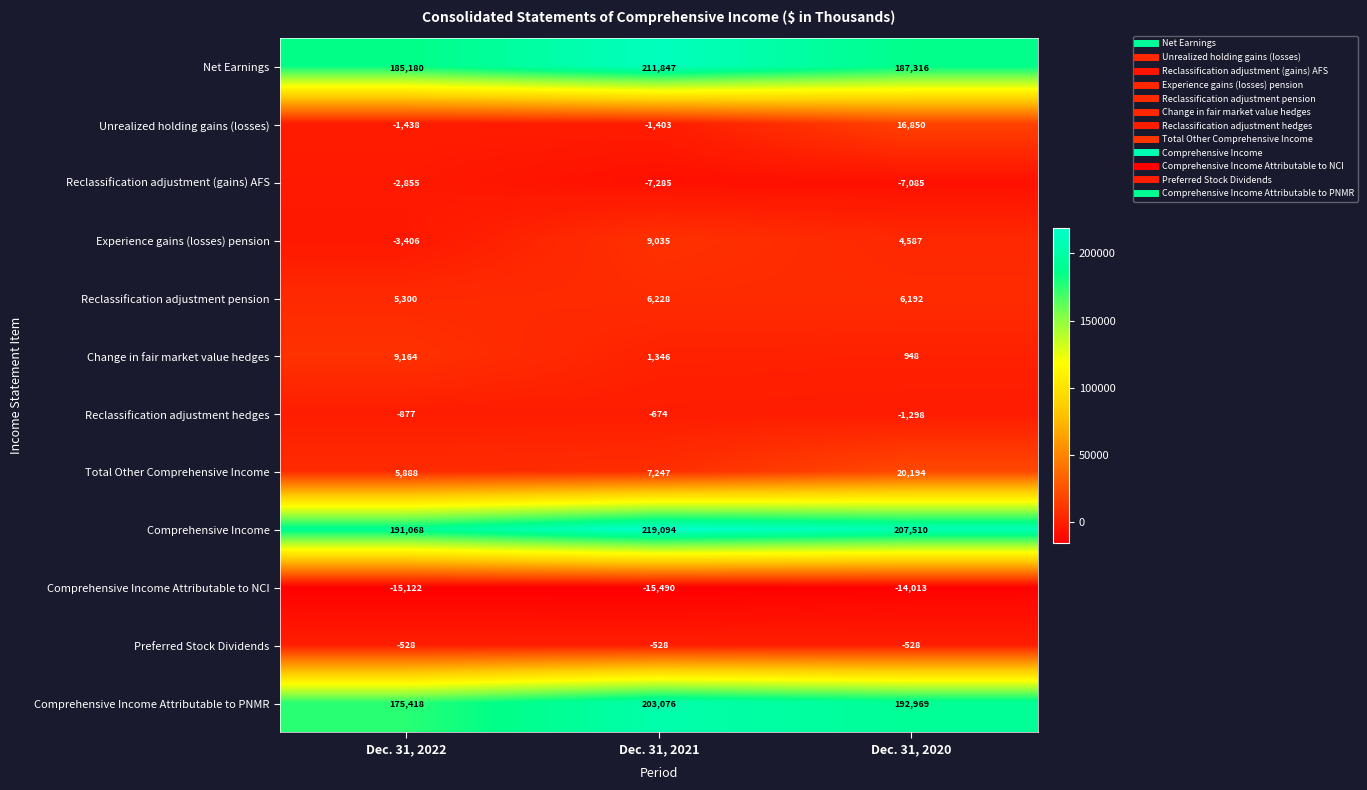

How many negative values does the Experience gains (losses) pension series have?

1